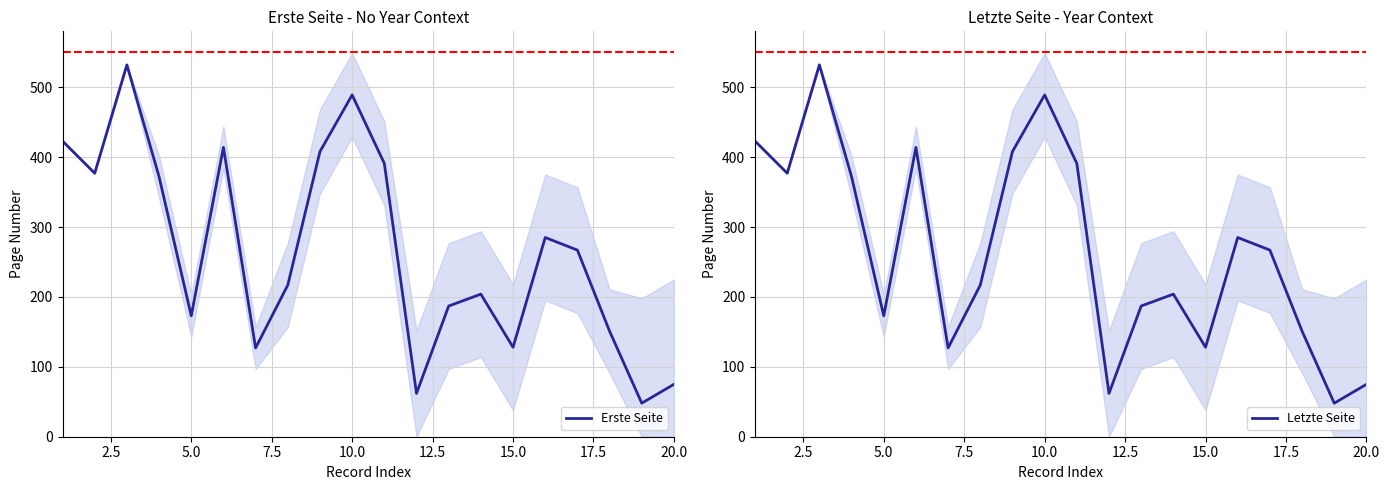

True or false: Erste Seite has a value of 75 at 20.0.

True